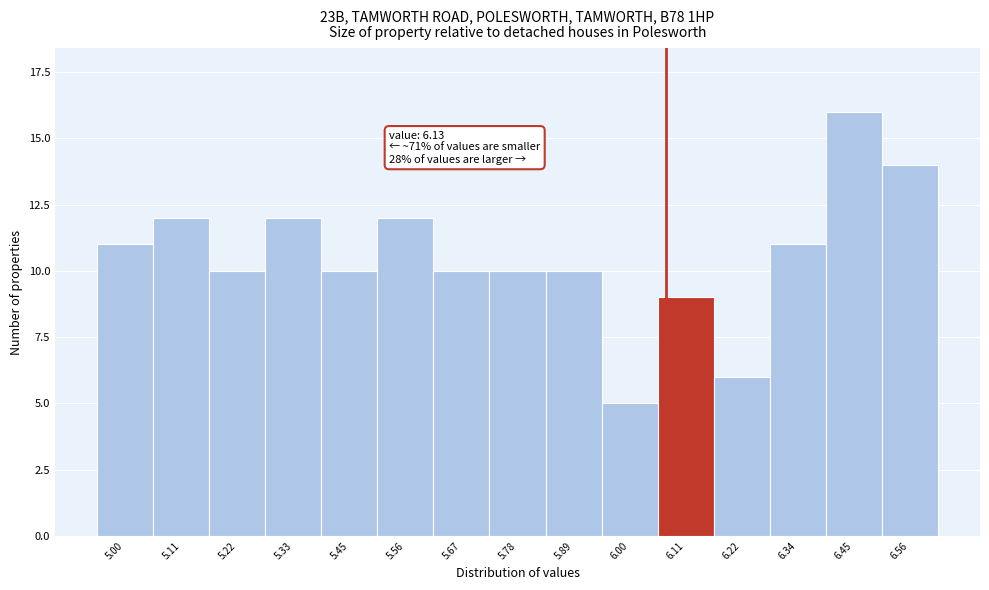

Reading left to right, extract all data points from this chart.

5.00=11	5.11=12	5.22=10	5.33=12	5.45=10	5.56=12	5.67=10	5.78=10	5.89=10	6.00=5	6.11=9	6.22=6	6.34=11	6.45=16	6.56=14